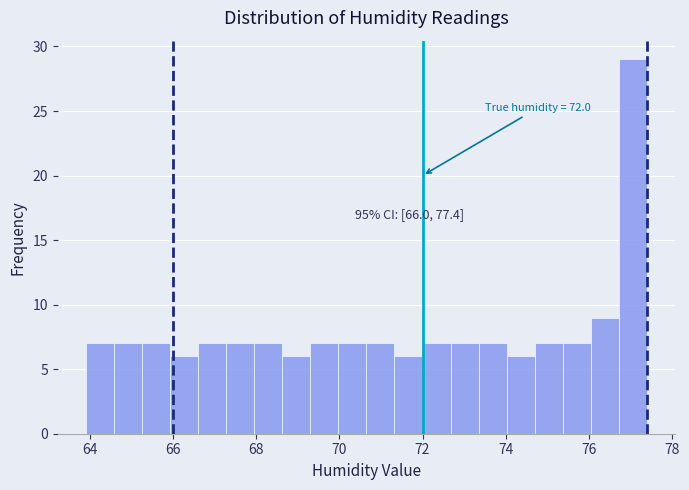

Read against the x-axis, roughly where is the centre of the tallest bar?

77.0